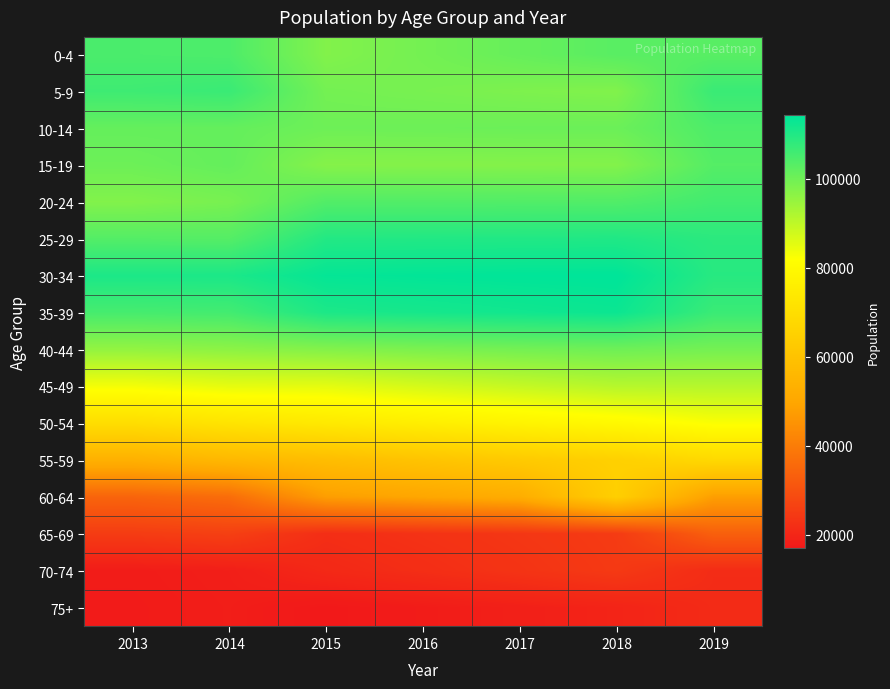

Rank the series at 2019 from lowest to highest value.

75+, 70-74, 65-69, 60-64, 55-59, 50-54, 45-49, 40-44, 0-4, 15-19, 10-14, 20-24, 5-9, 35-39, 25-29, 30-34